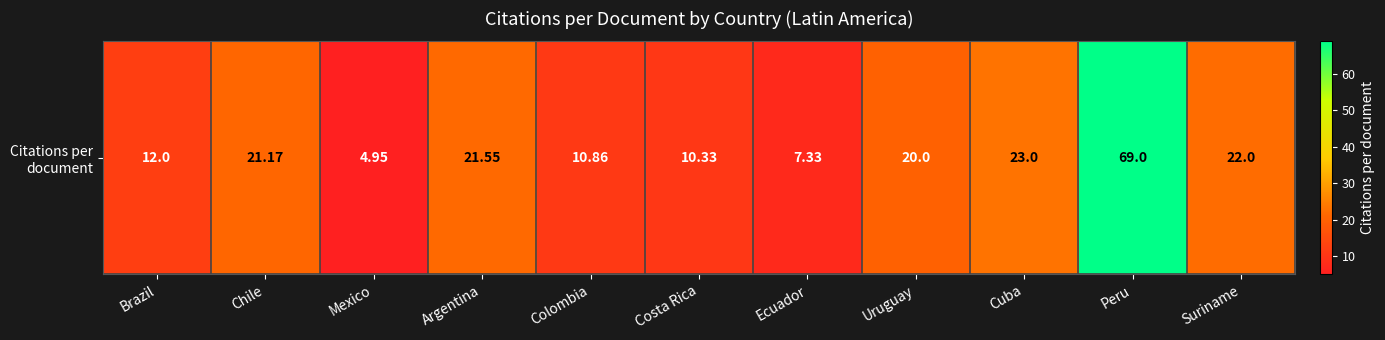

Reading left to right, extract all data points from this chart.

Brazil=12.0	Chile=21.2	Mexico=5.0	Argentina=21.6	Colombia=10.9	Costa Rica=10.3	Ecuador=7.3	Uruguay=20.0	Cuba=23.0	Peru=69.0	Suriname=22.0